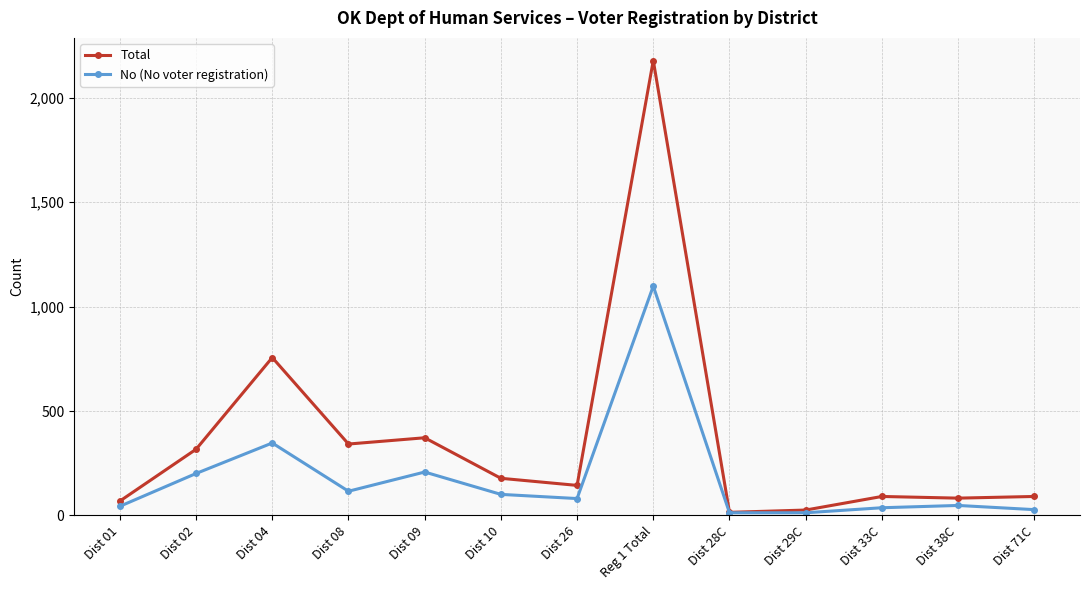

Which series has the largest total across all categories?

Total